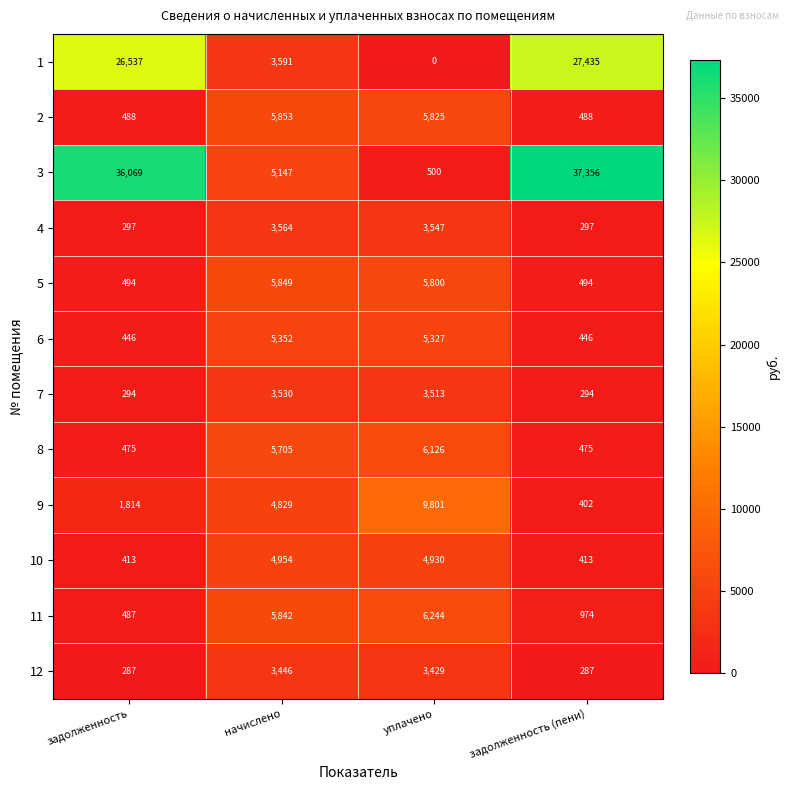

What is the difference between the second highest and minimum values in the 7 series?

3219